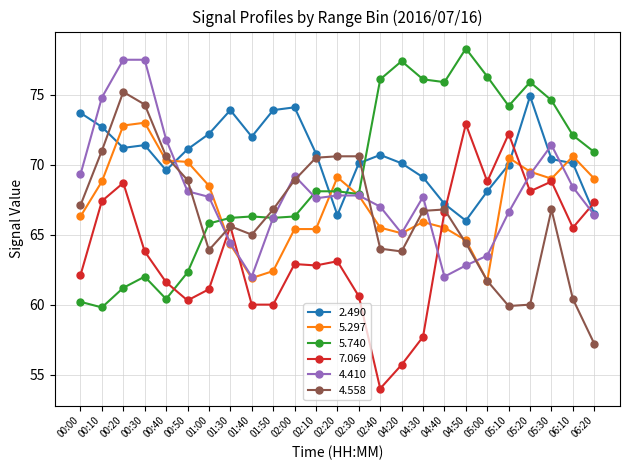

How many distinct data groups are displayed?

6